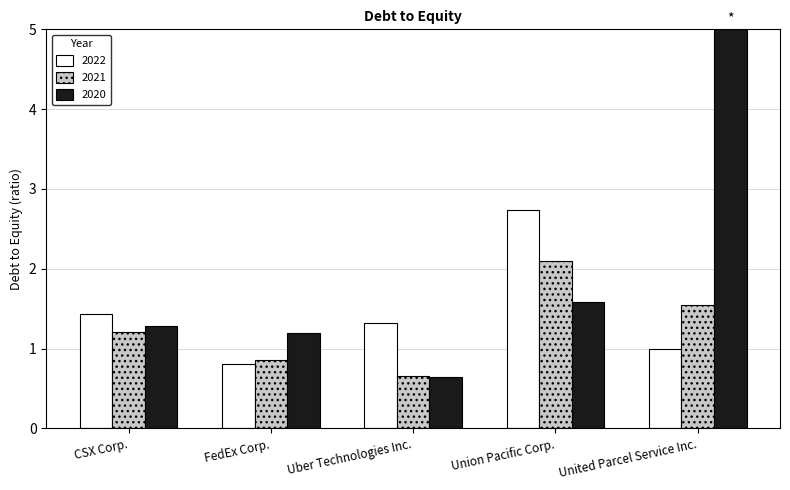

How many series are shown in this chart?

3